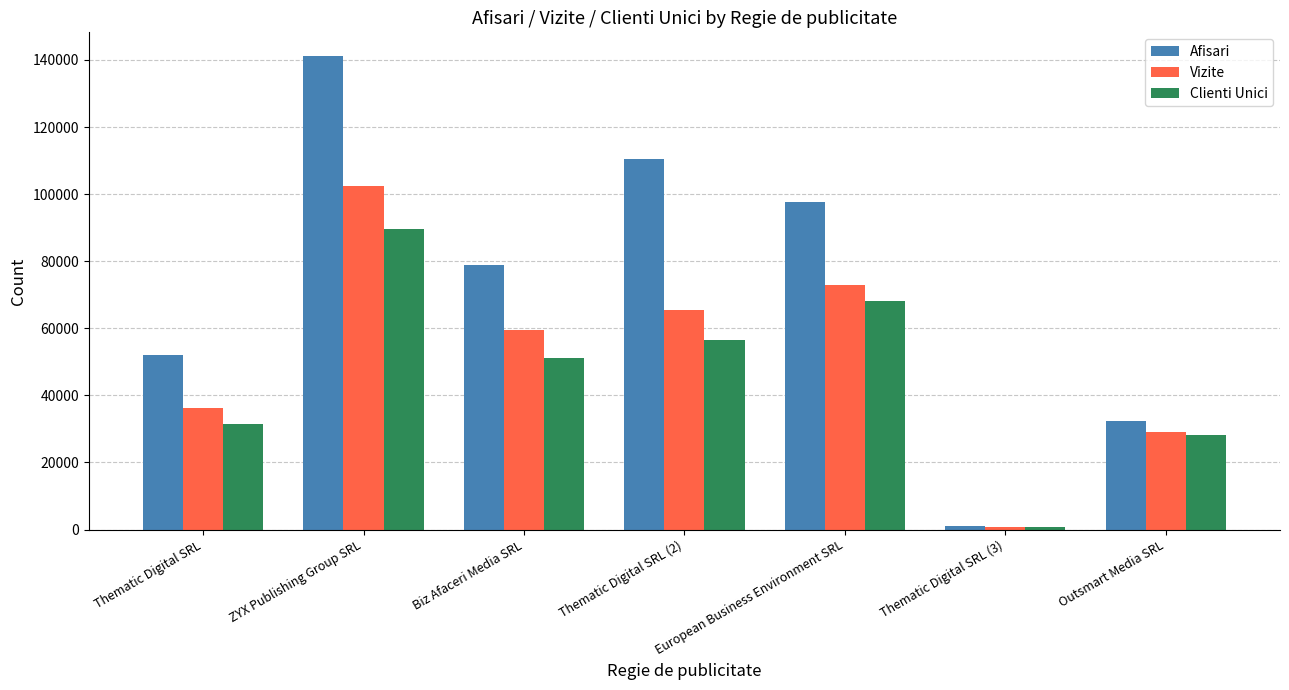

Between European Business Environment SRL and Thematic Digital SRL (3), which series saw the biggest shift?

Afisari